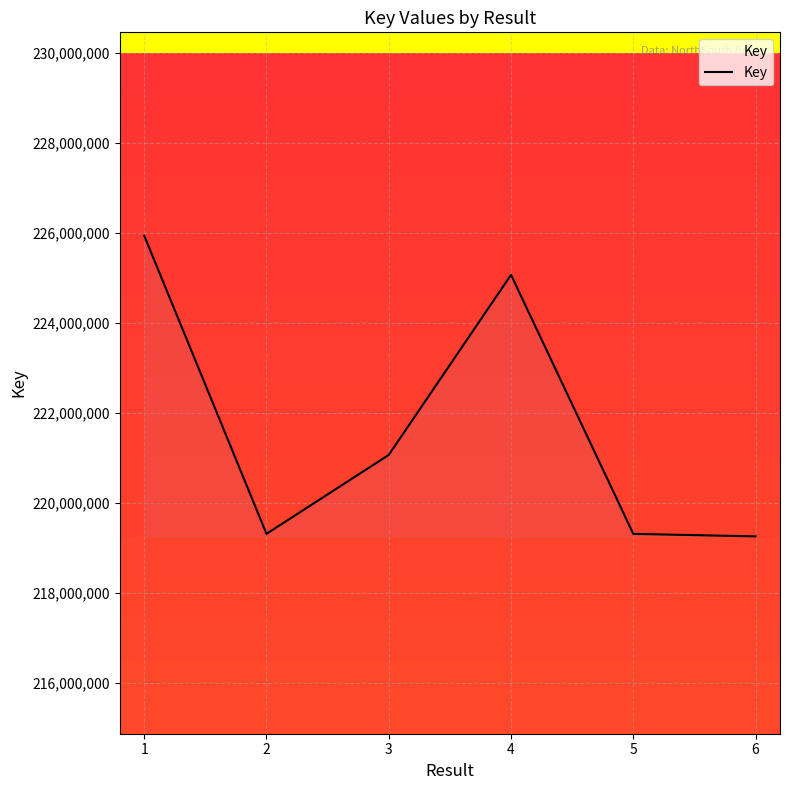

At which label is the value closest to 222596970?

3